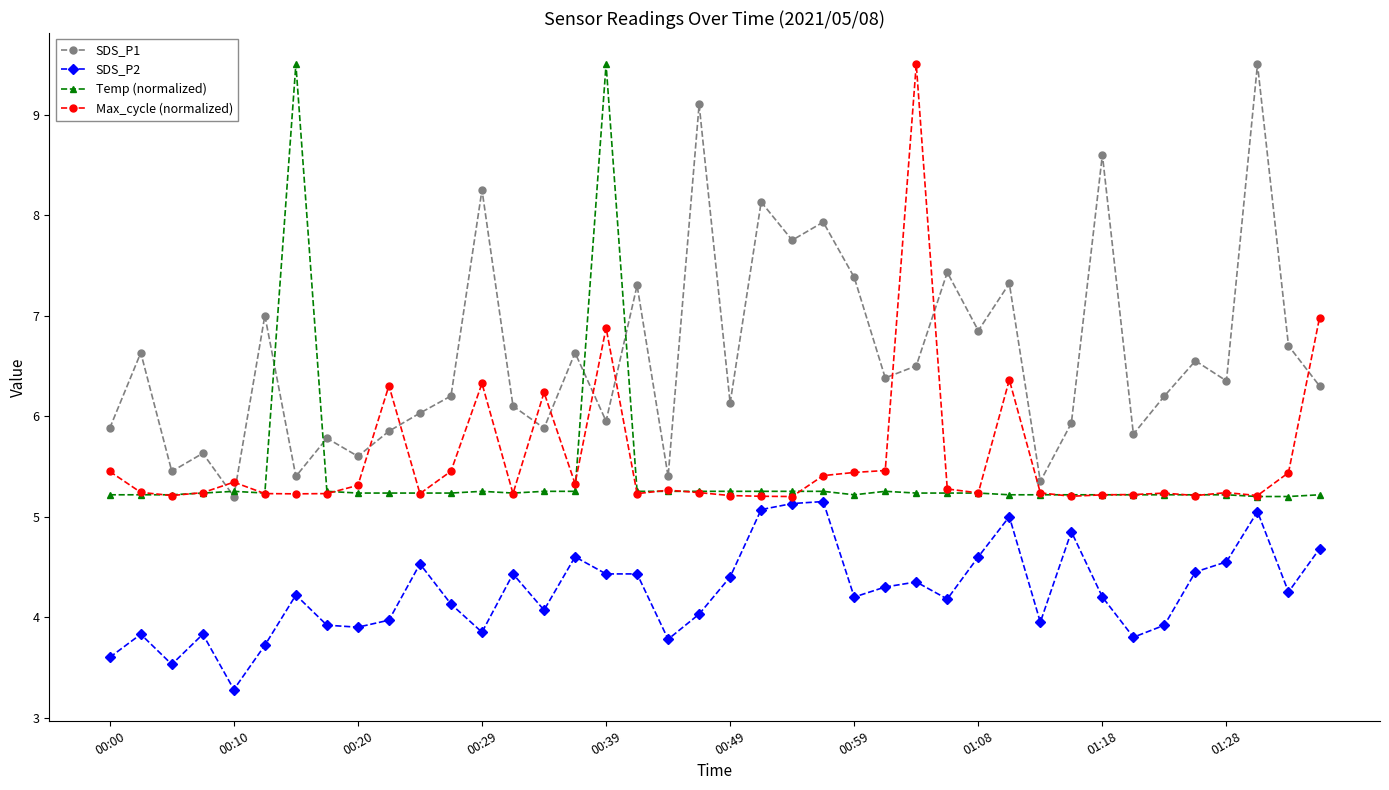

True or false: Temp (normalized) has more than 1 points higher than both neighbors.

True